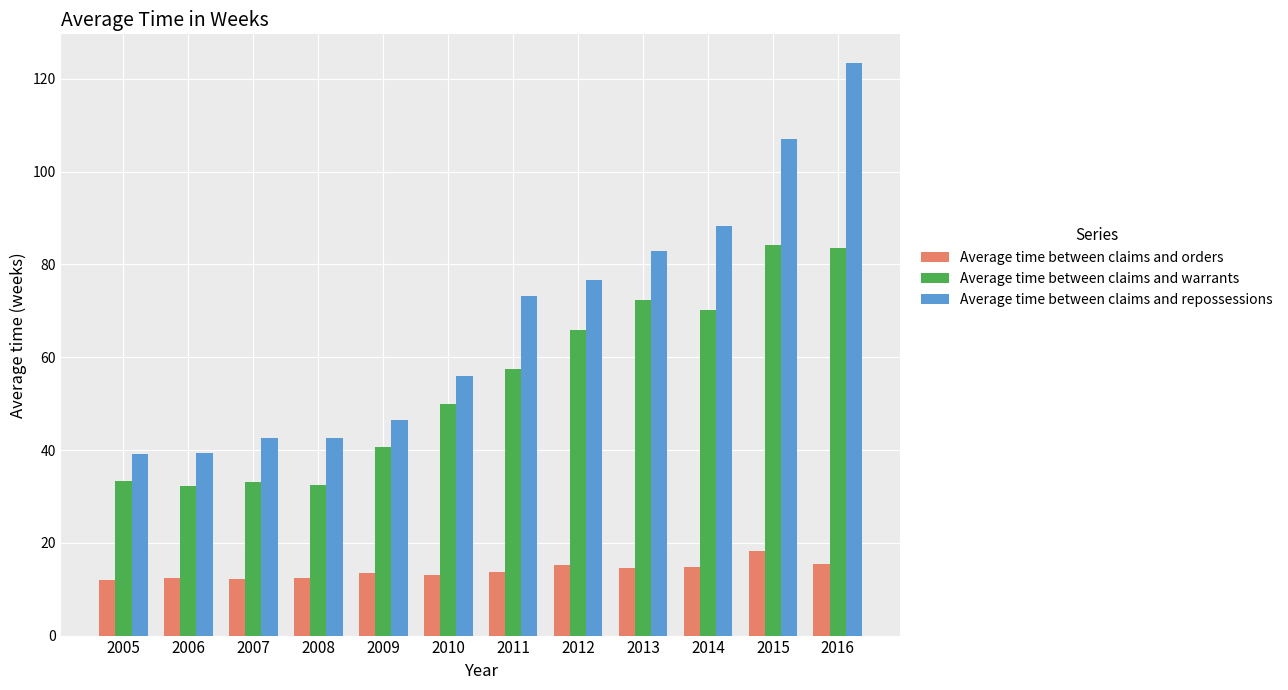

Are the bars horizontal?

No